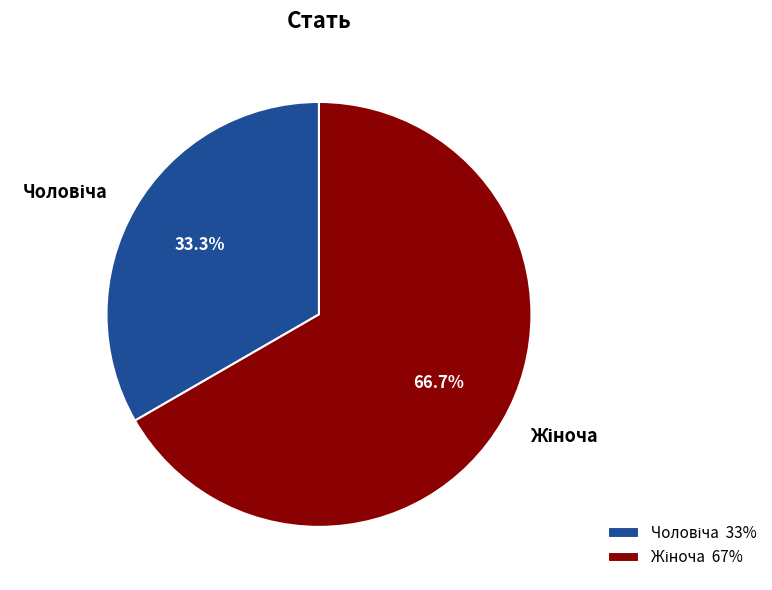

Is there a majority slice in this chart?

Yes